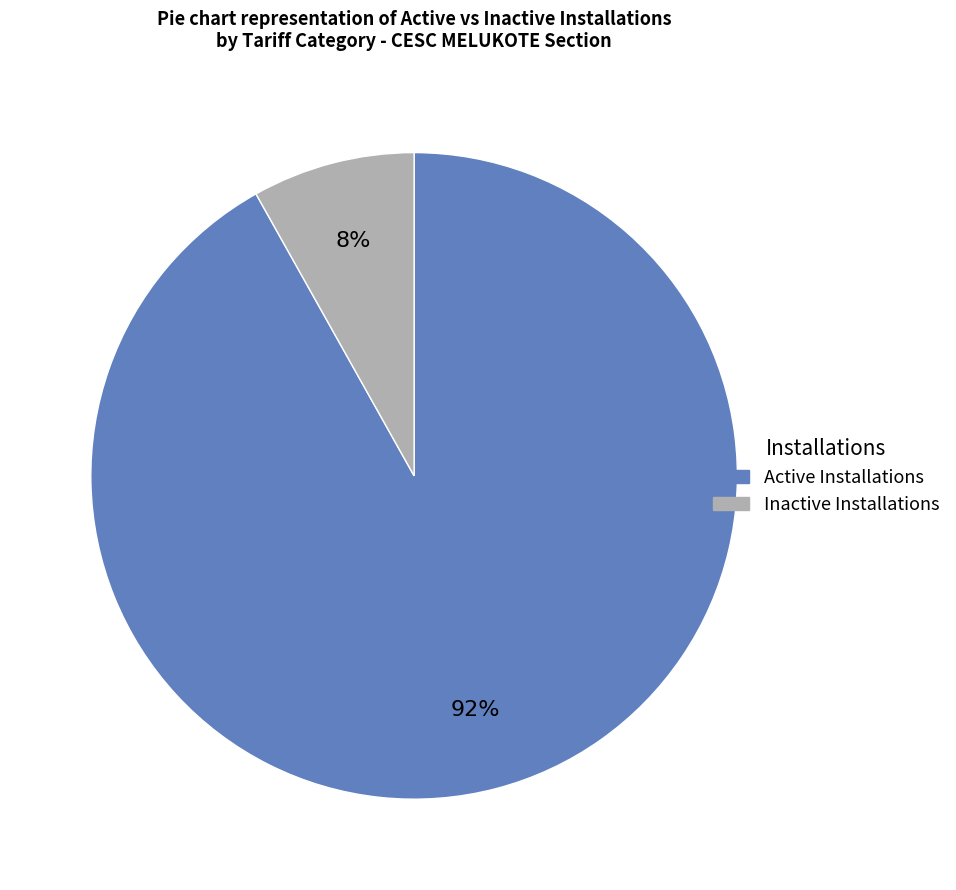

How many segments does this pie chart have?

2